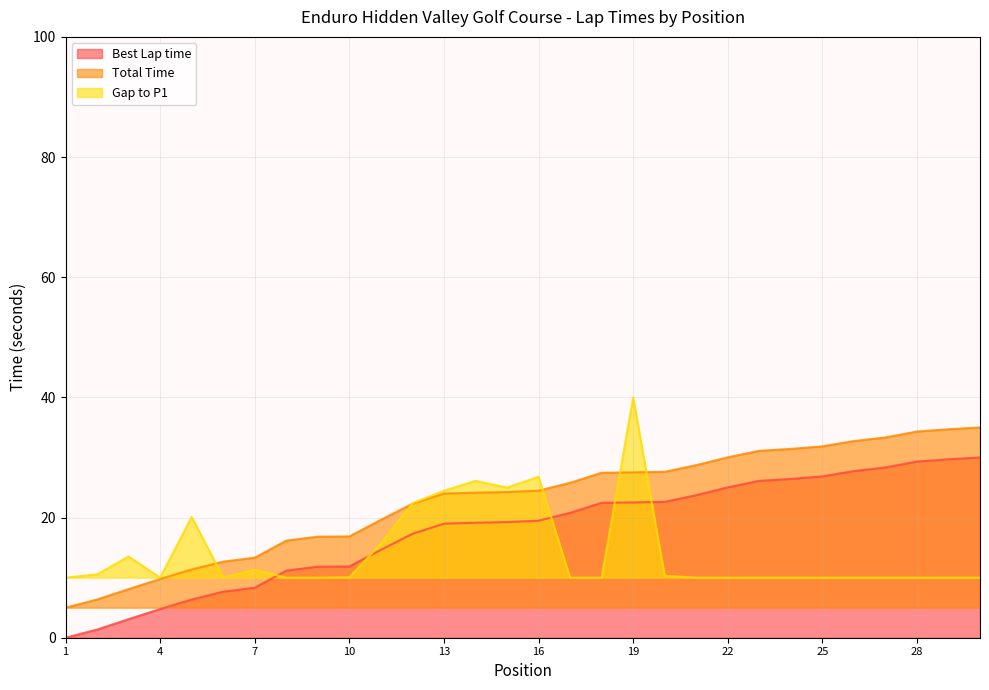

What is the spread (max minus min) of values at Andrew Lacek?

22.7